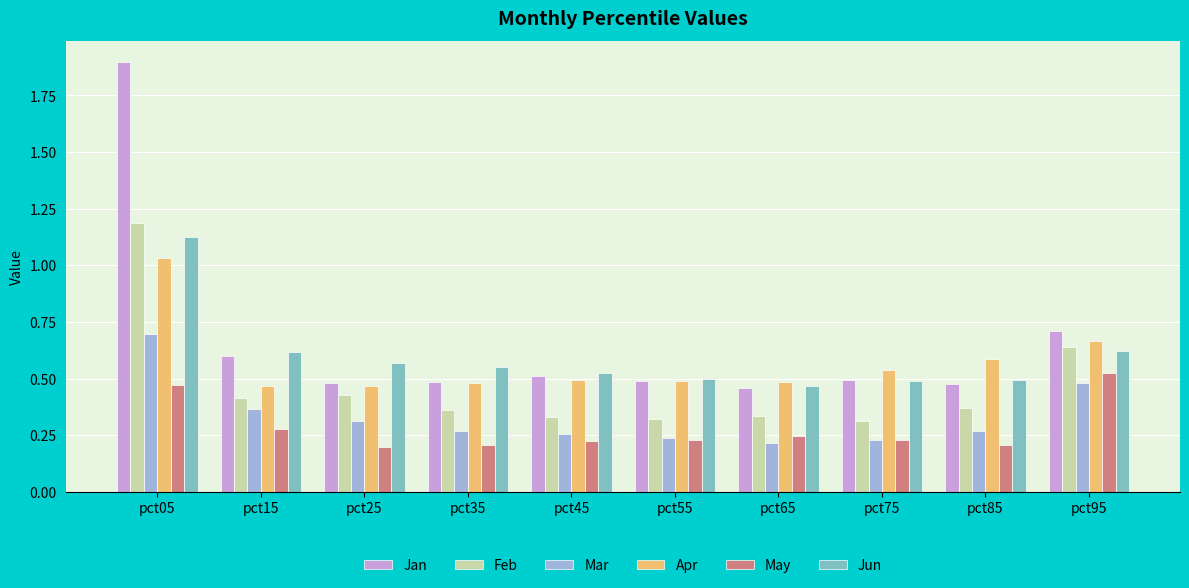

At how many categories does at least one series exceed 0?

10